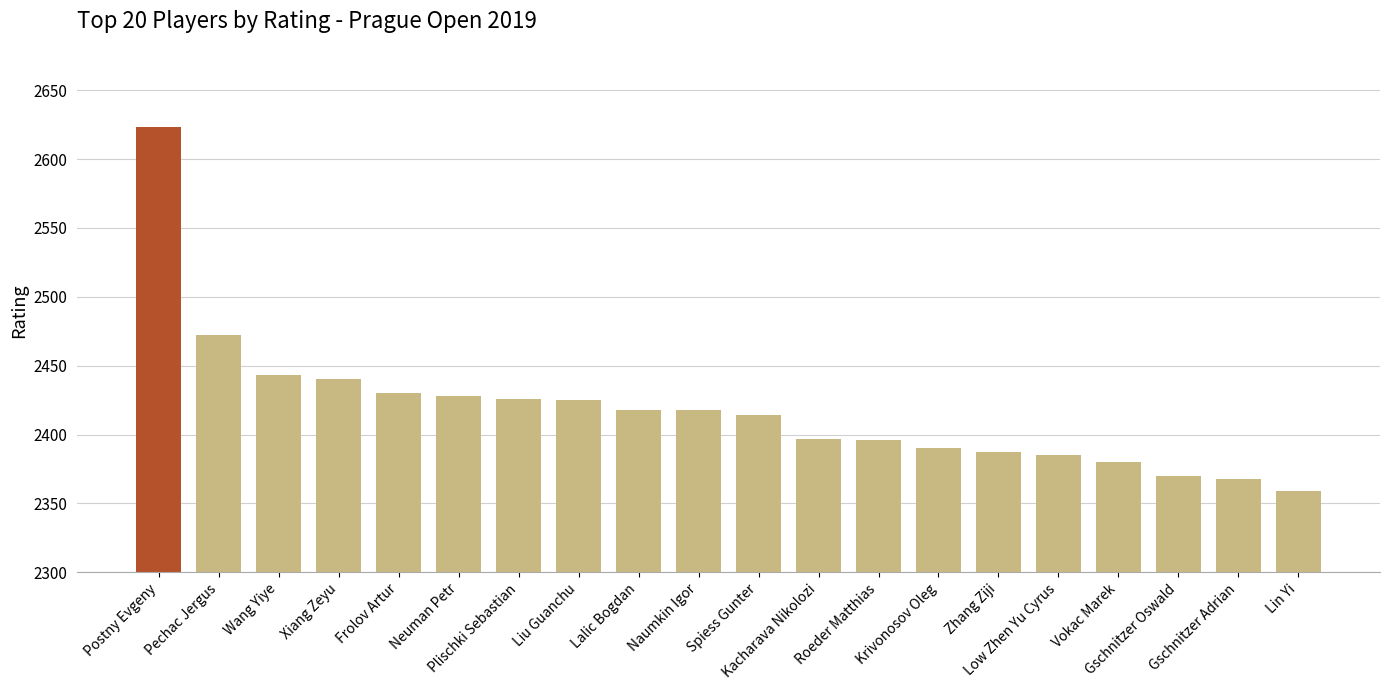

What value does the data have at Gschnitzer Adrian, to the nearest 50?

2350